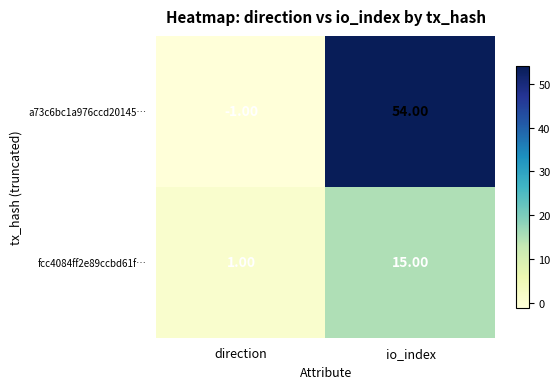

Count the number of categories in the chart.

2